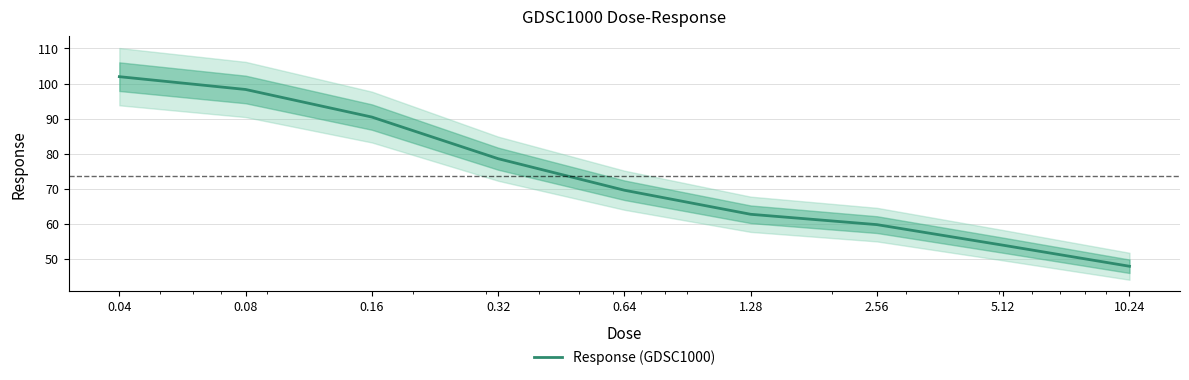

What is the greatest value displayed?

101.9